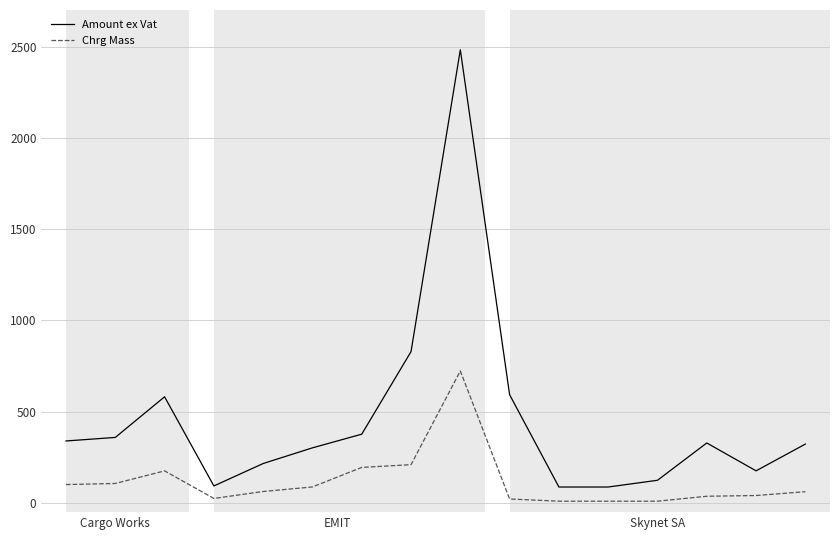

What is the smallest value displayed?

10.0